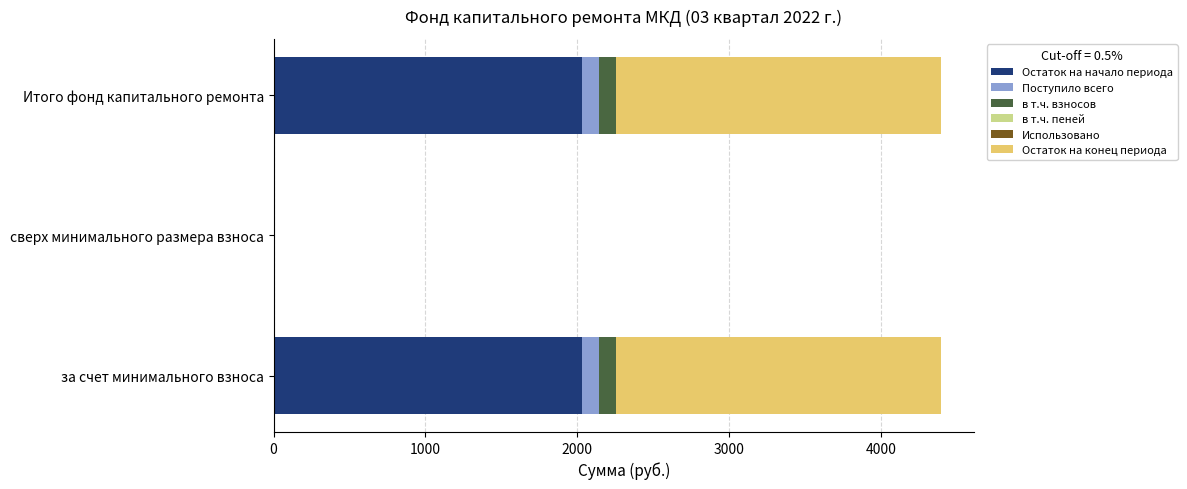

What is the total value across all series at за счет минимального взноса?

4395.0